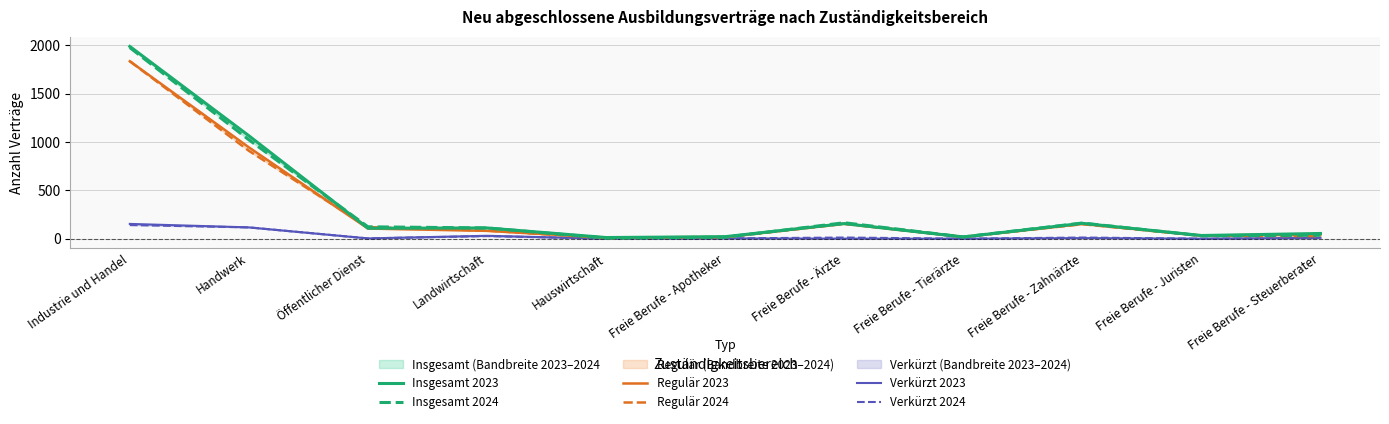

What is the difference between the maximum and second lowest values in the Verkürzt 2023 series?

153